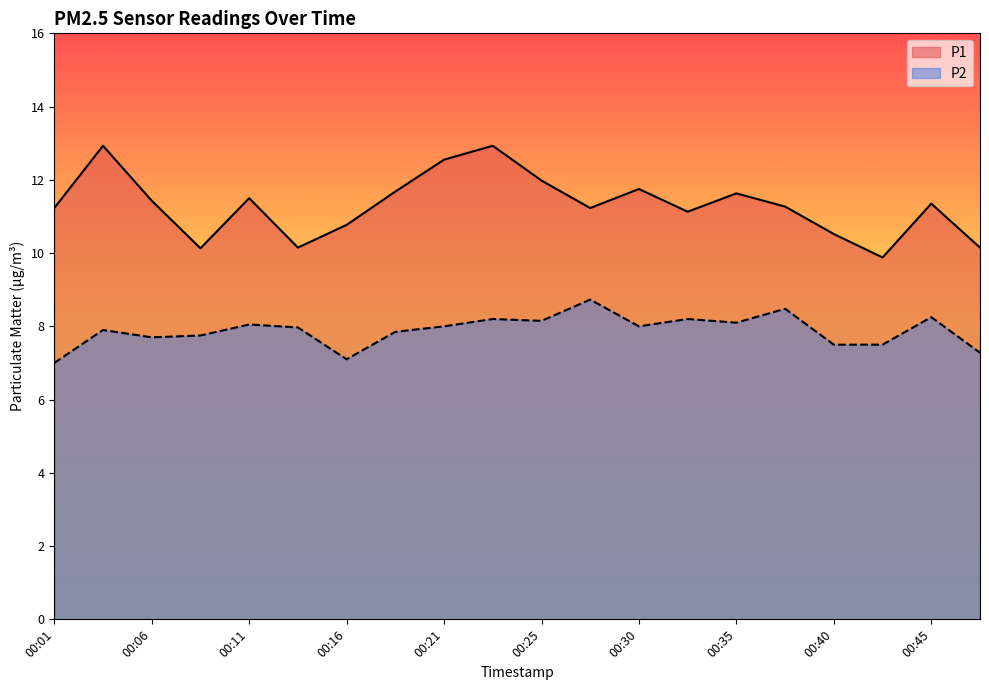

At which label does P1 reach its peak?

00:03